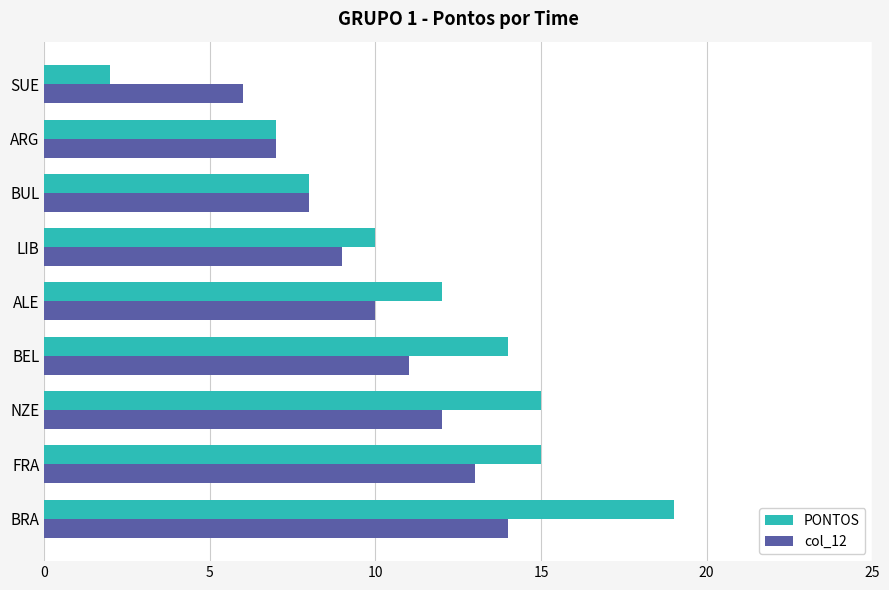

The value of col_12 at ARG is 7. True or false?

True